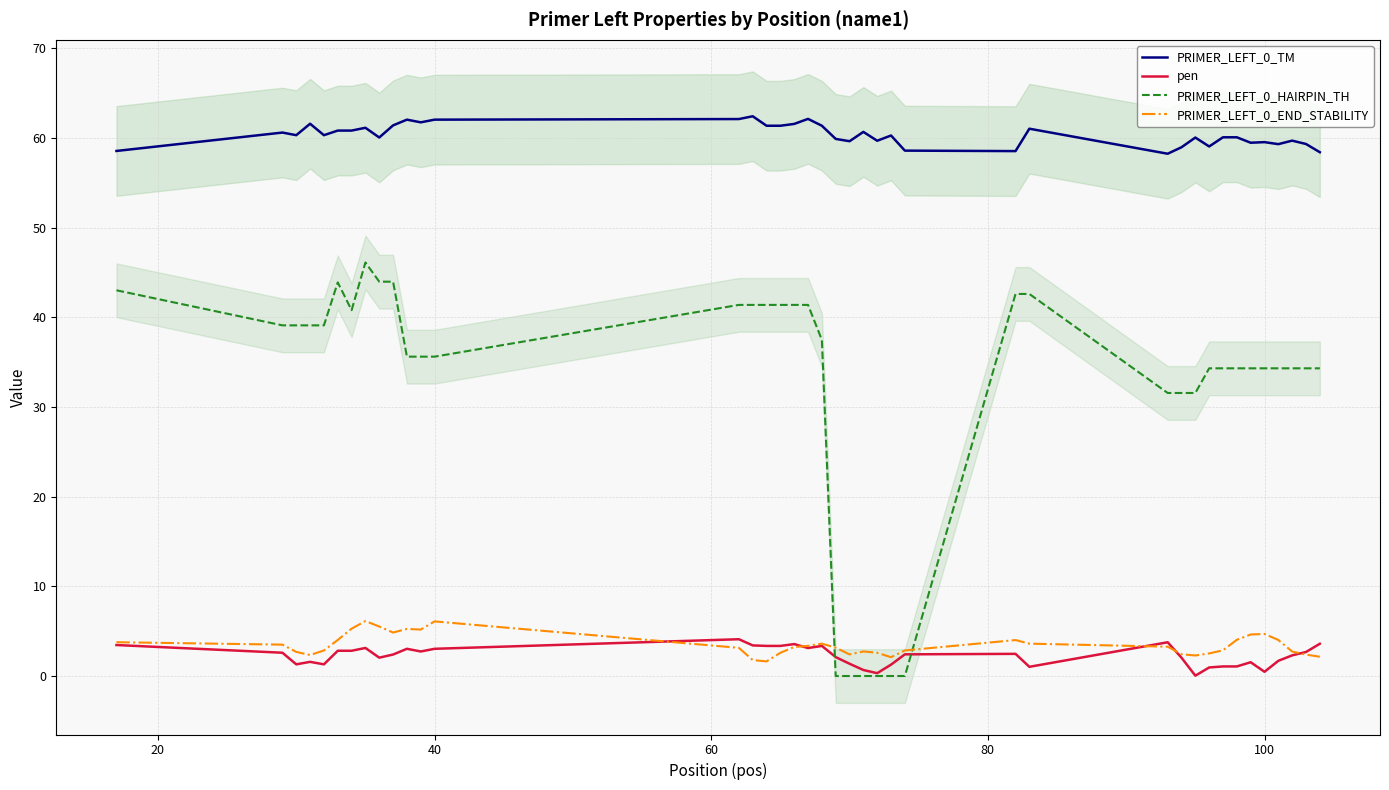

Count the number of categories in the chart.

40